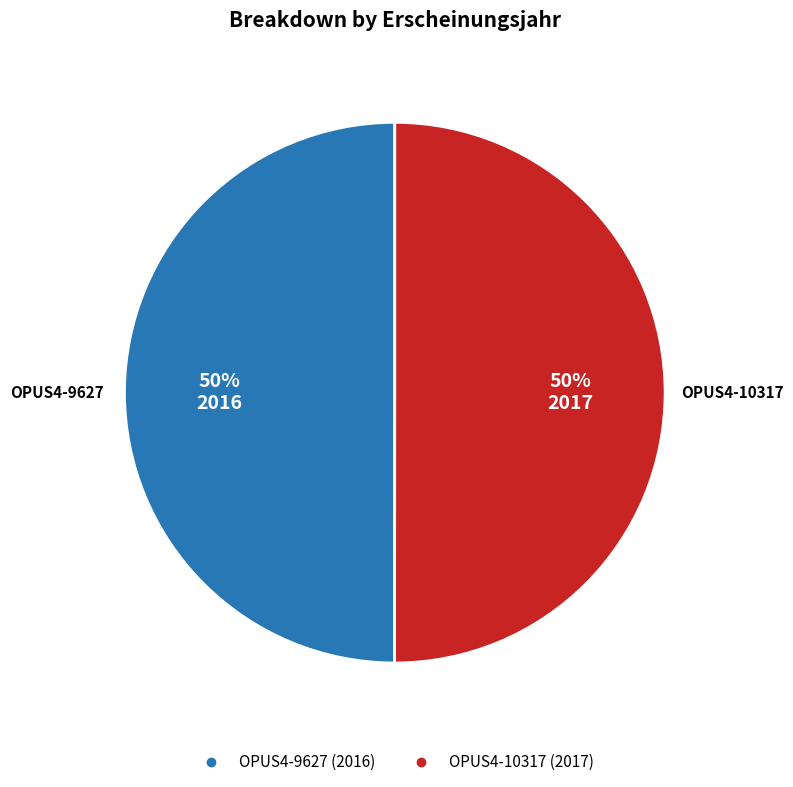

Is the sum of OPUS4-10317 and OPUS4-9627 greater than half?

Yes